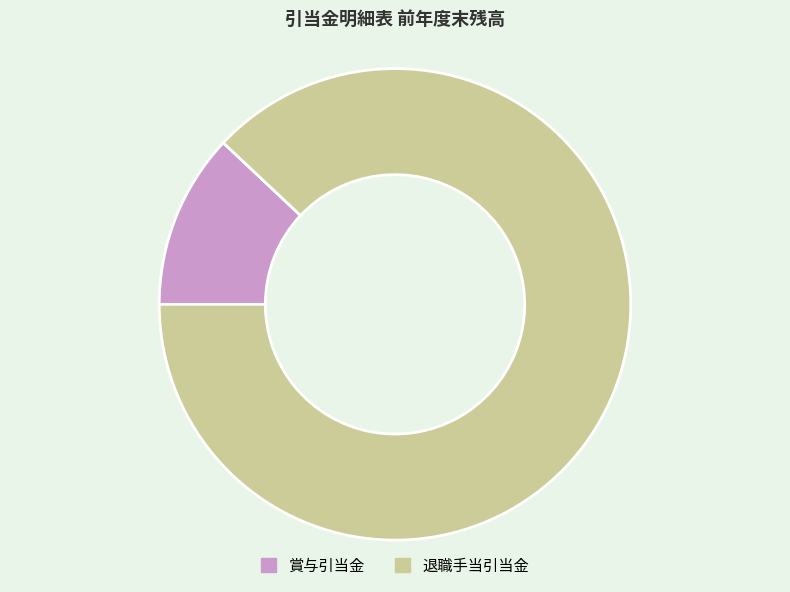

True or false: 退職手当引当金 accounts for 76% of the total.

False